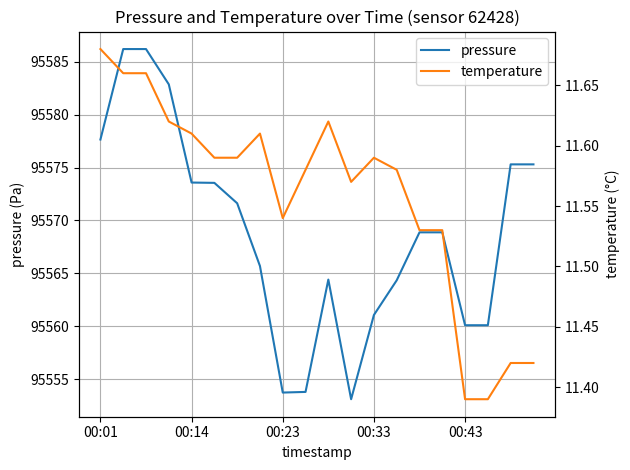

What is the maximum value for pressure?

95586.2